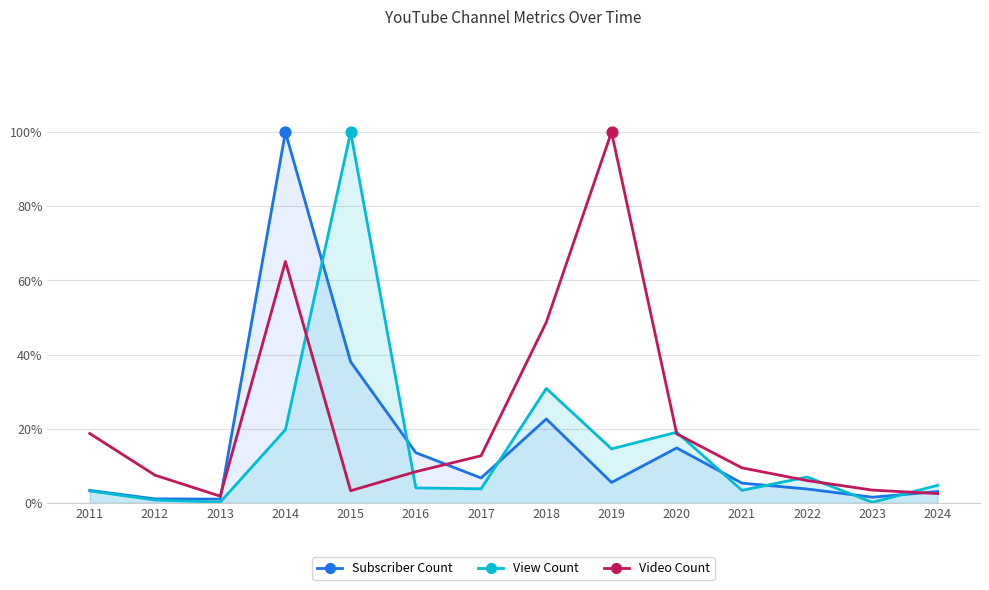

Which series has the largest Y range (max minus min)?

View Count